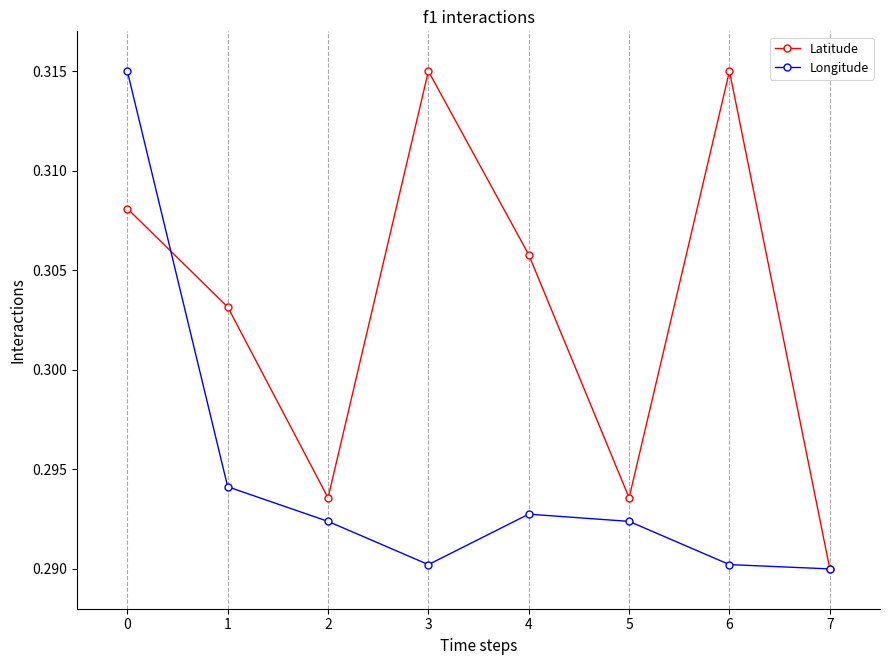

At how many categories does at least one series exceed 0?

8